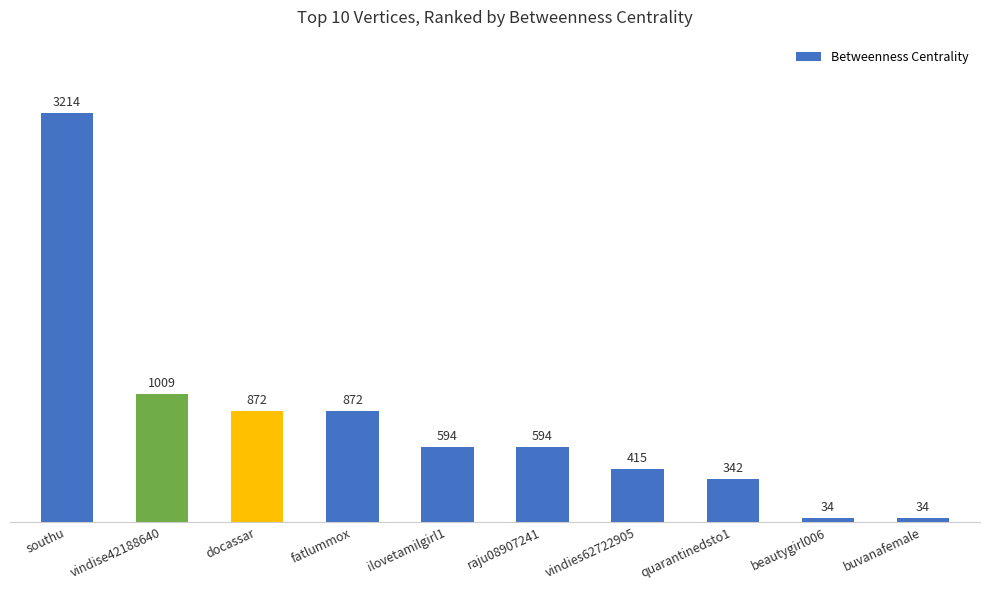

What is the change in value from southu to fatlummox?

-2342